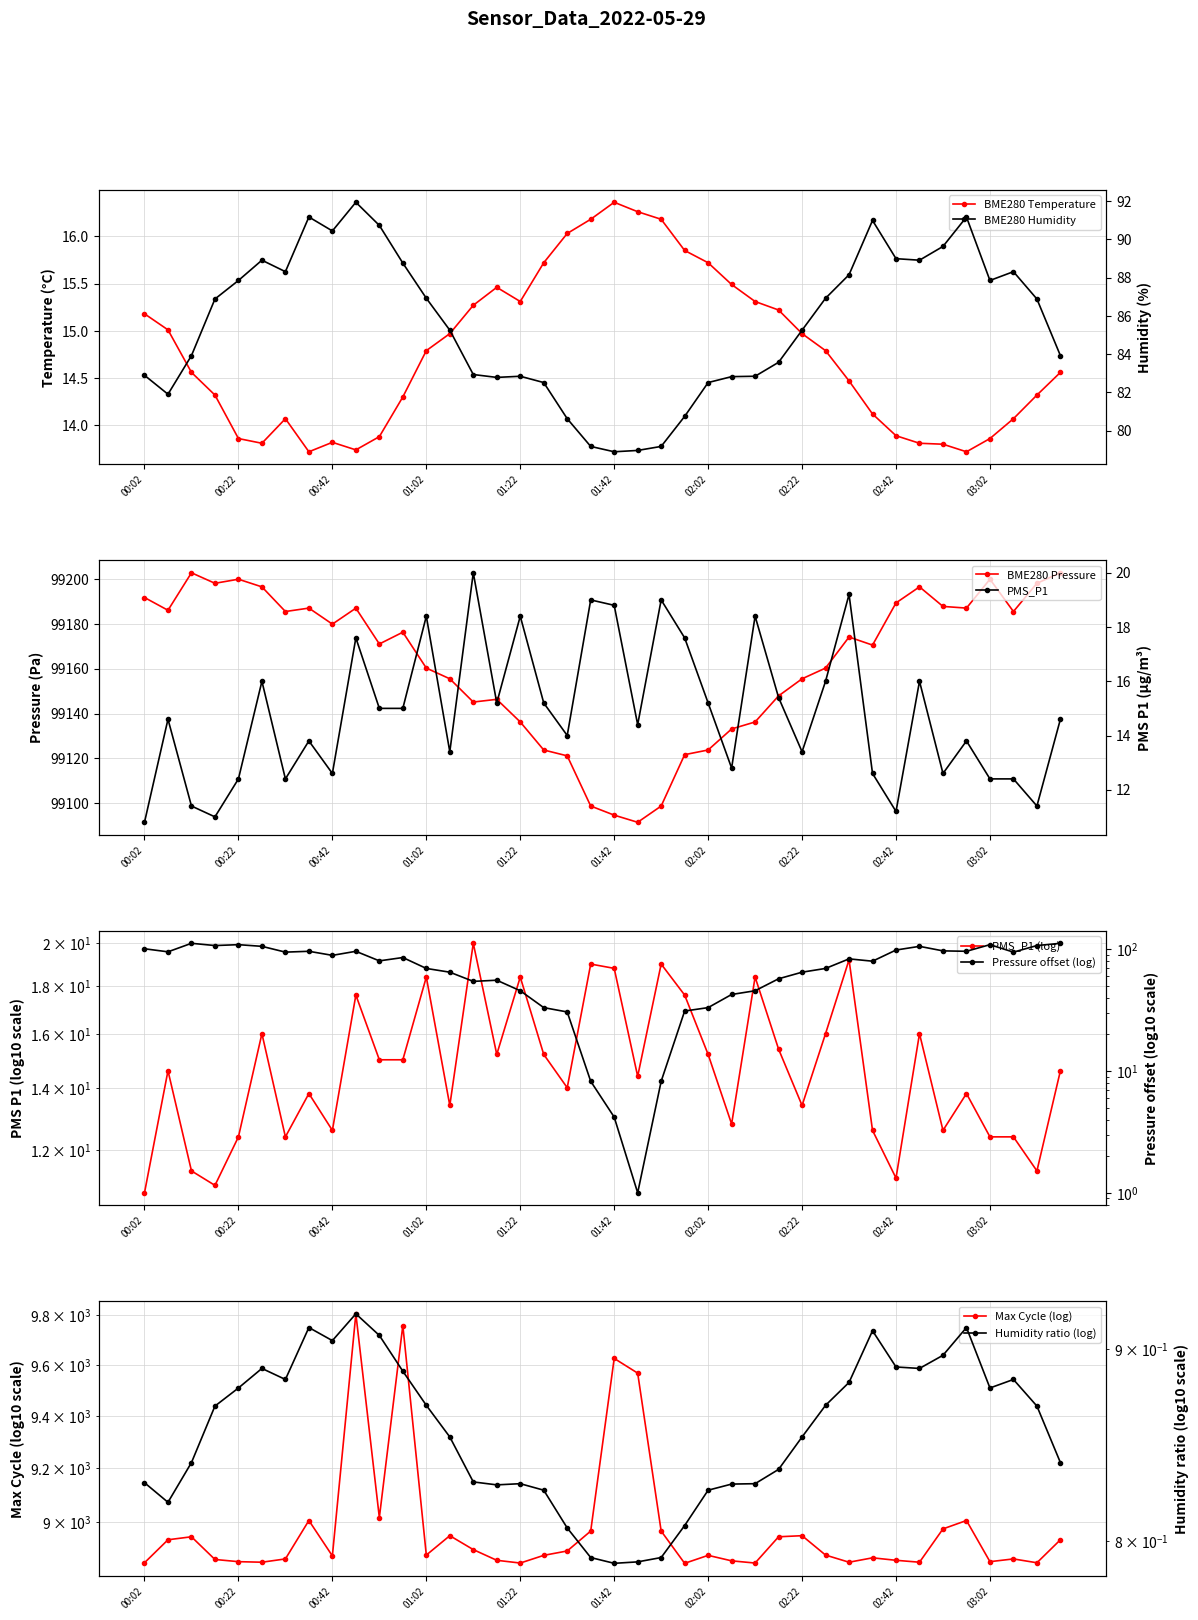

The PMS_P1 series shows 20.7 at 27. True or false?

False